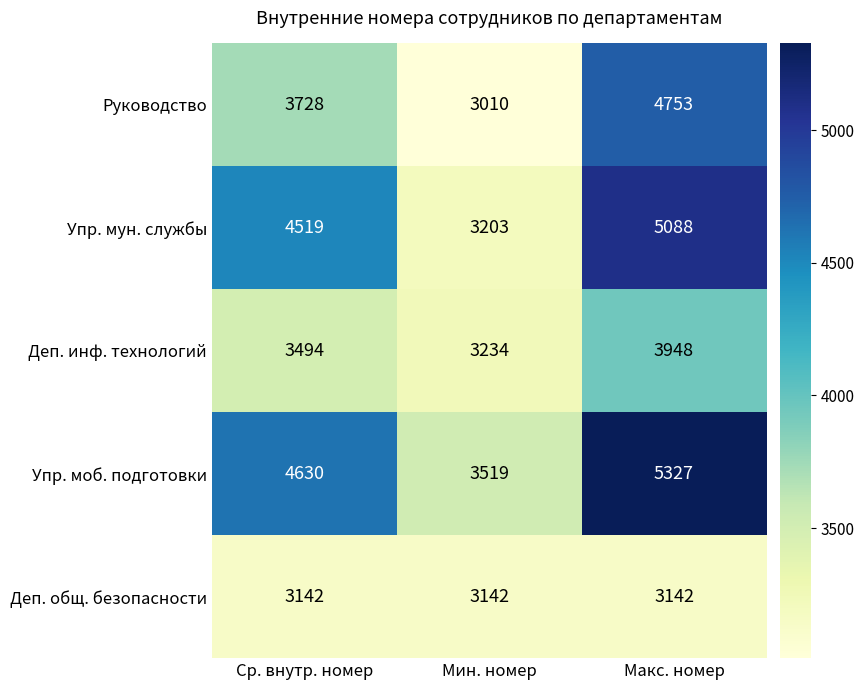

What is the greatest value displayed?

5327